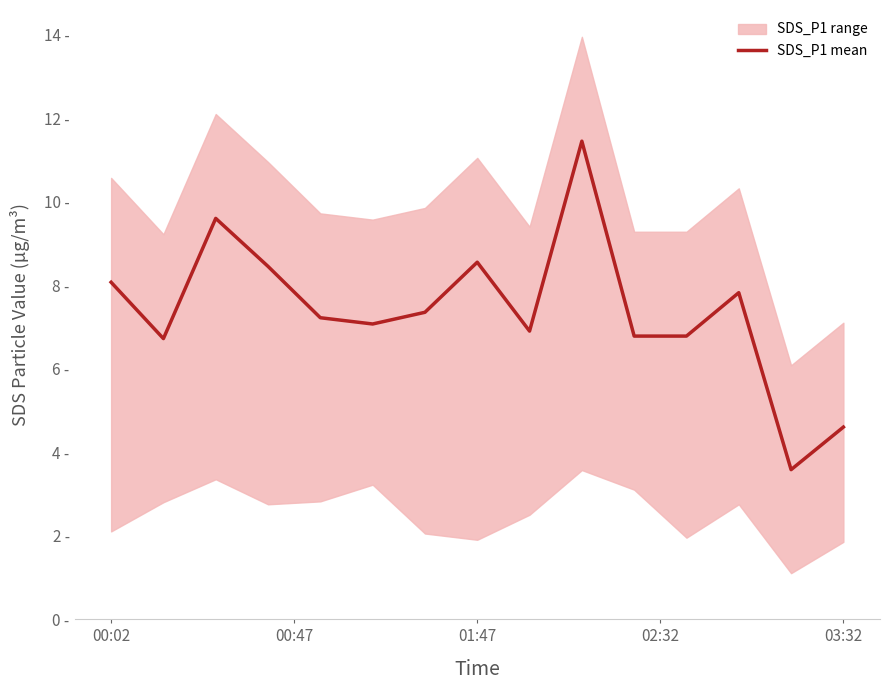

How many interior local valleys (lower than both neighbors) does the data have?

4